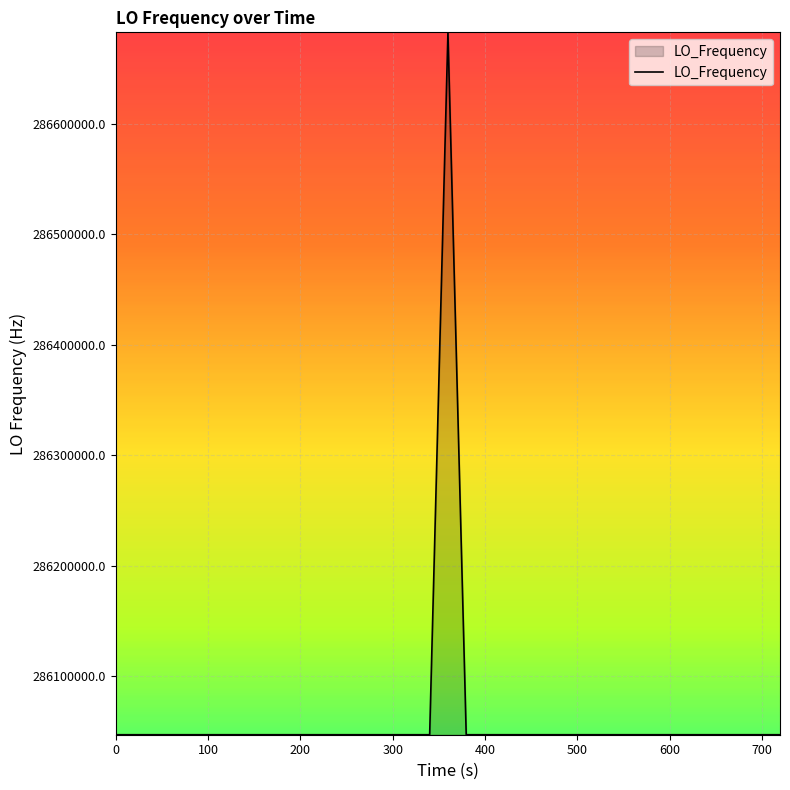

What is the smallest value displayed?

286046998.1